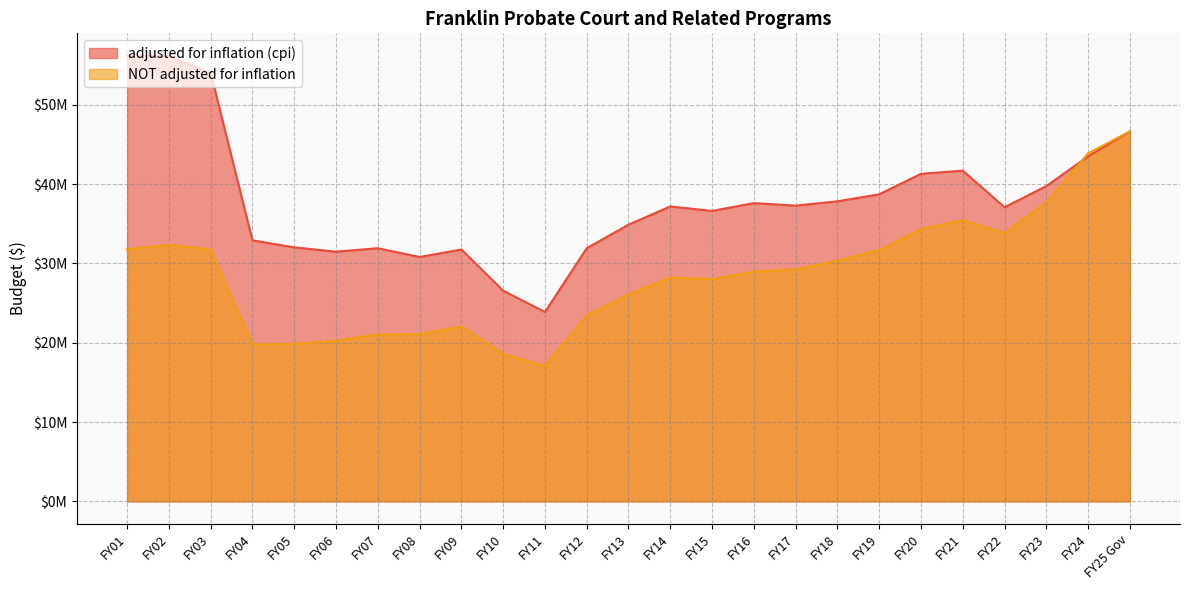

How many categories are shown in the chart?

25